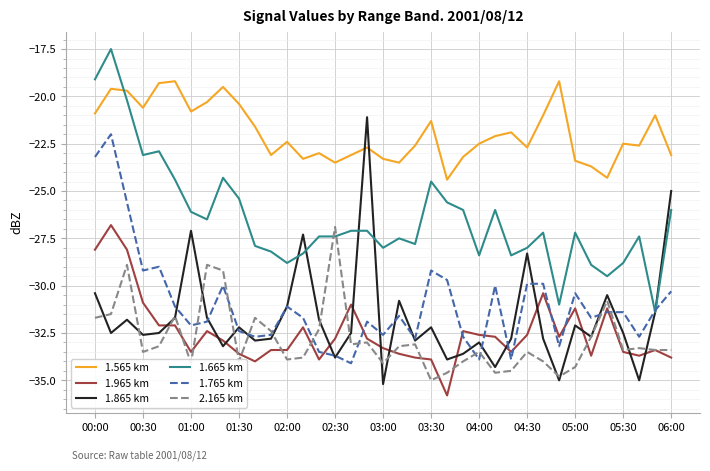

True or false: 1.765 km and 1.565 km cross at least once.

False